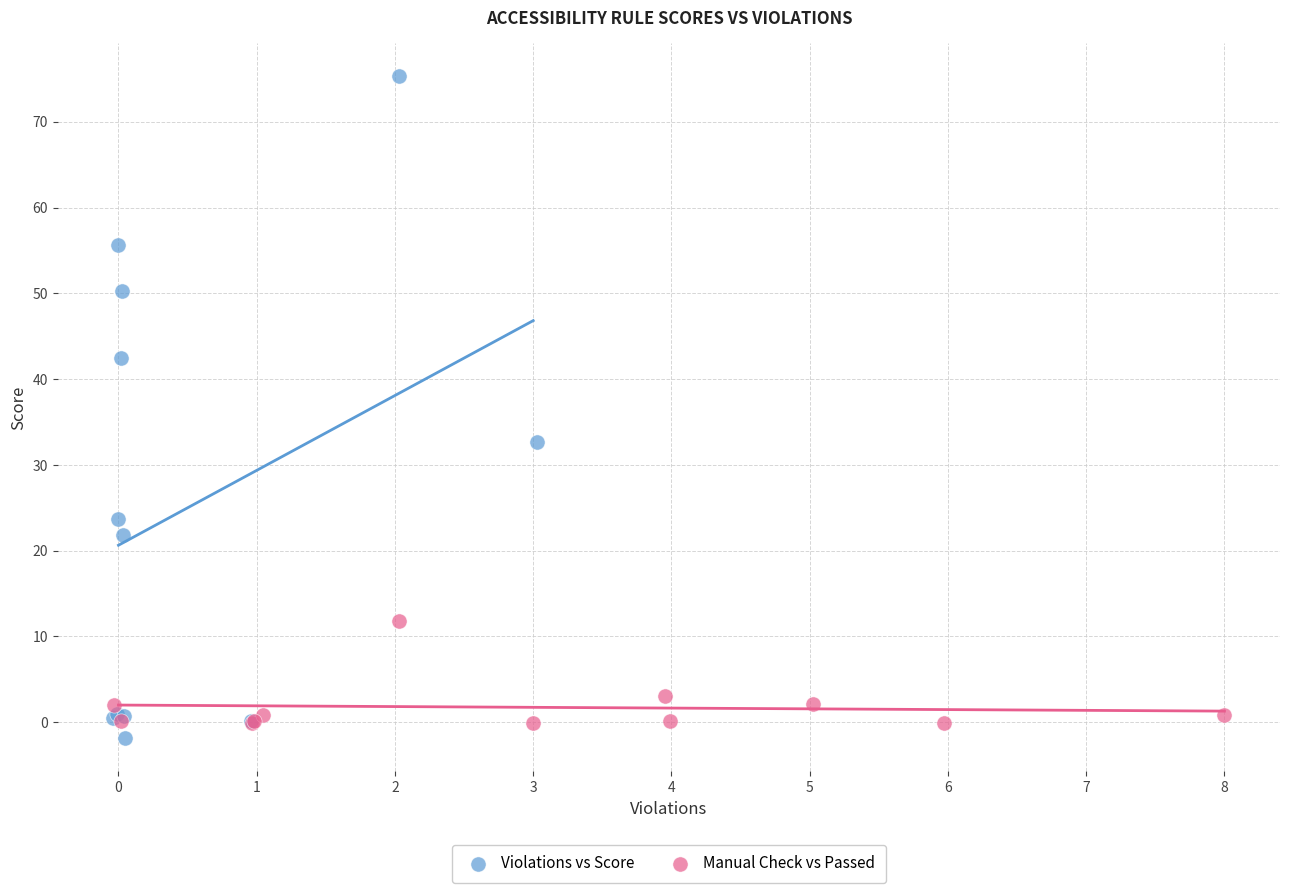

Which series reaches the maximum Y coordinate?

Violations vs Score